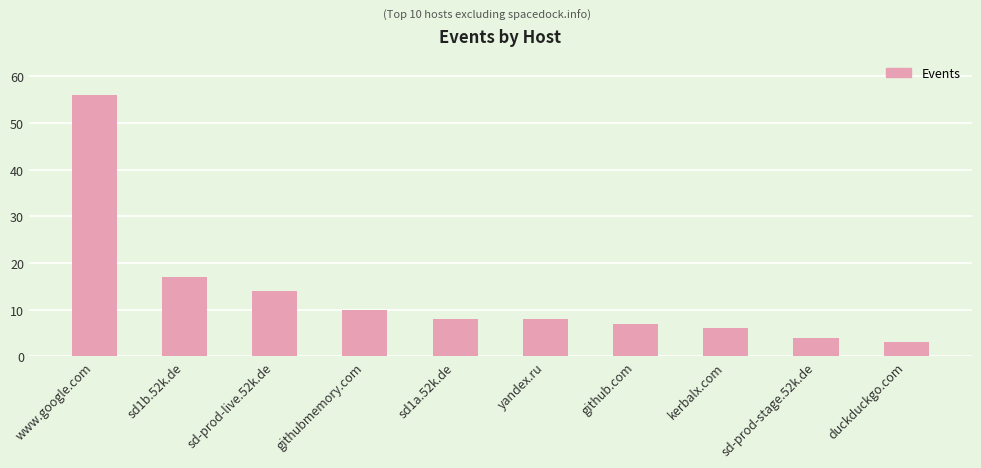

Reading left to right, transcribe all the data shown in this chart.

56	17	14	10	8	8	7	6	4	3